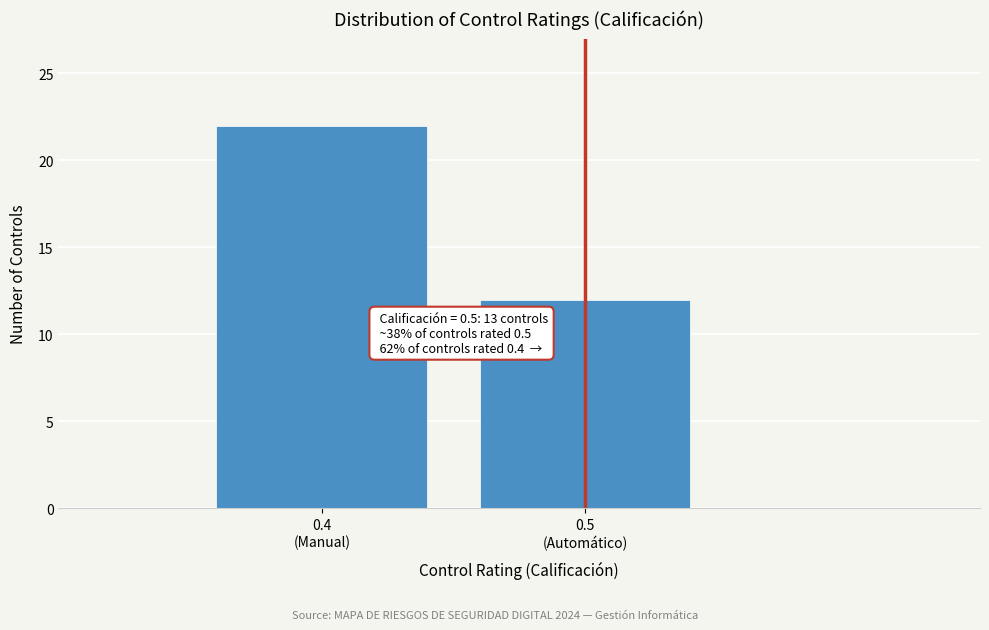

Reading right to left, list all the values displayed in this chart.

12	22